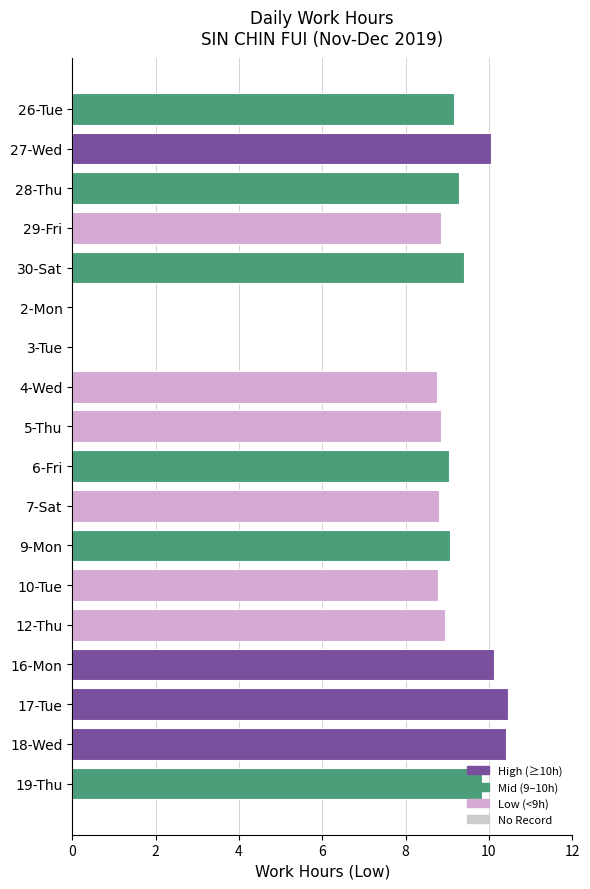

The chart shows a value of -5.3 at 3-Tue. True or false?

False